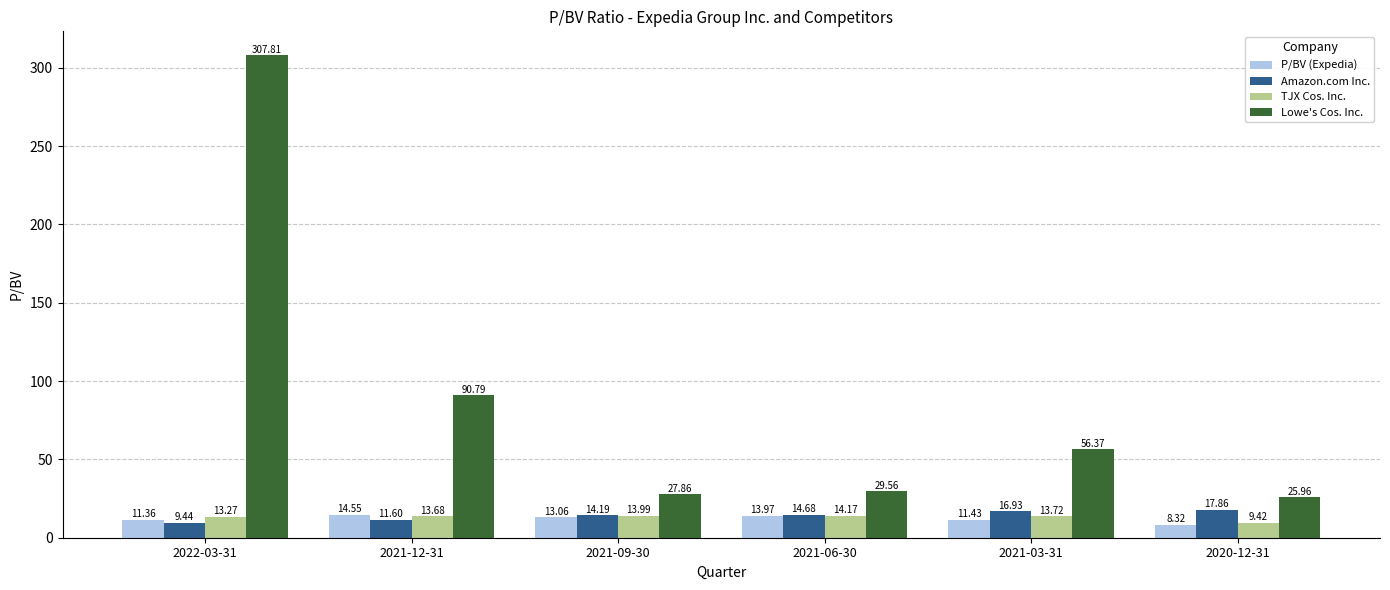

What is the average value of the Amazon.com Inc. series?

14.1